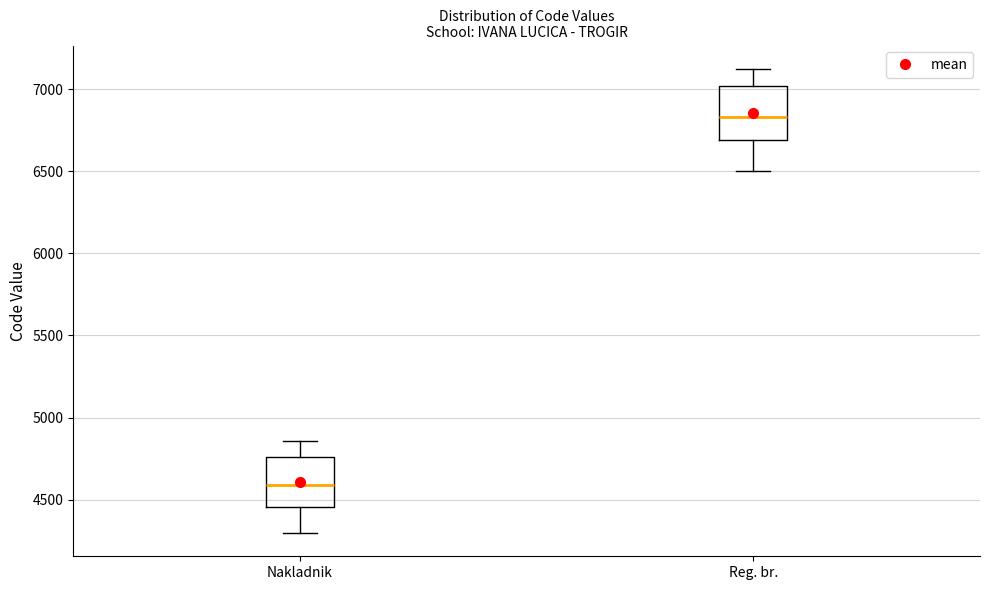

Reading left to right, transcribe this box plot: for each box, give where its median line is, the range the box spans, and where its two whiskers end, as read against the y-axis. The values are not printed on the chart, so give them approximately, as read against the axis.

Nakladnik: median 4600, box 4450 to 4750, whiskers 4300 to 4850
Reg. br.: median 6850, box 6700 to 7000, whiskers 6500 to 7100